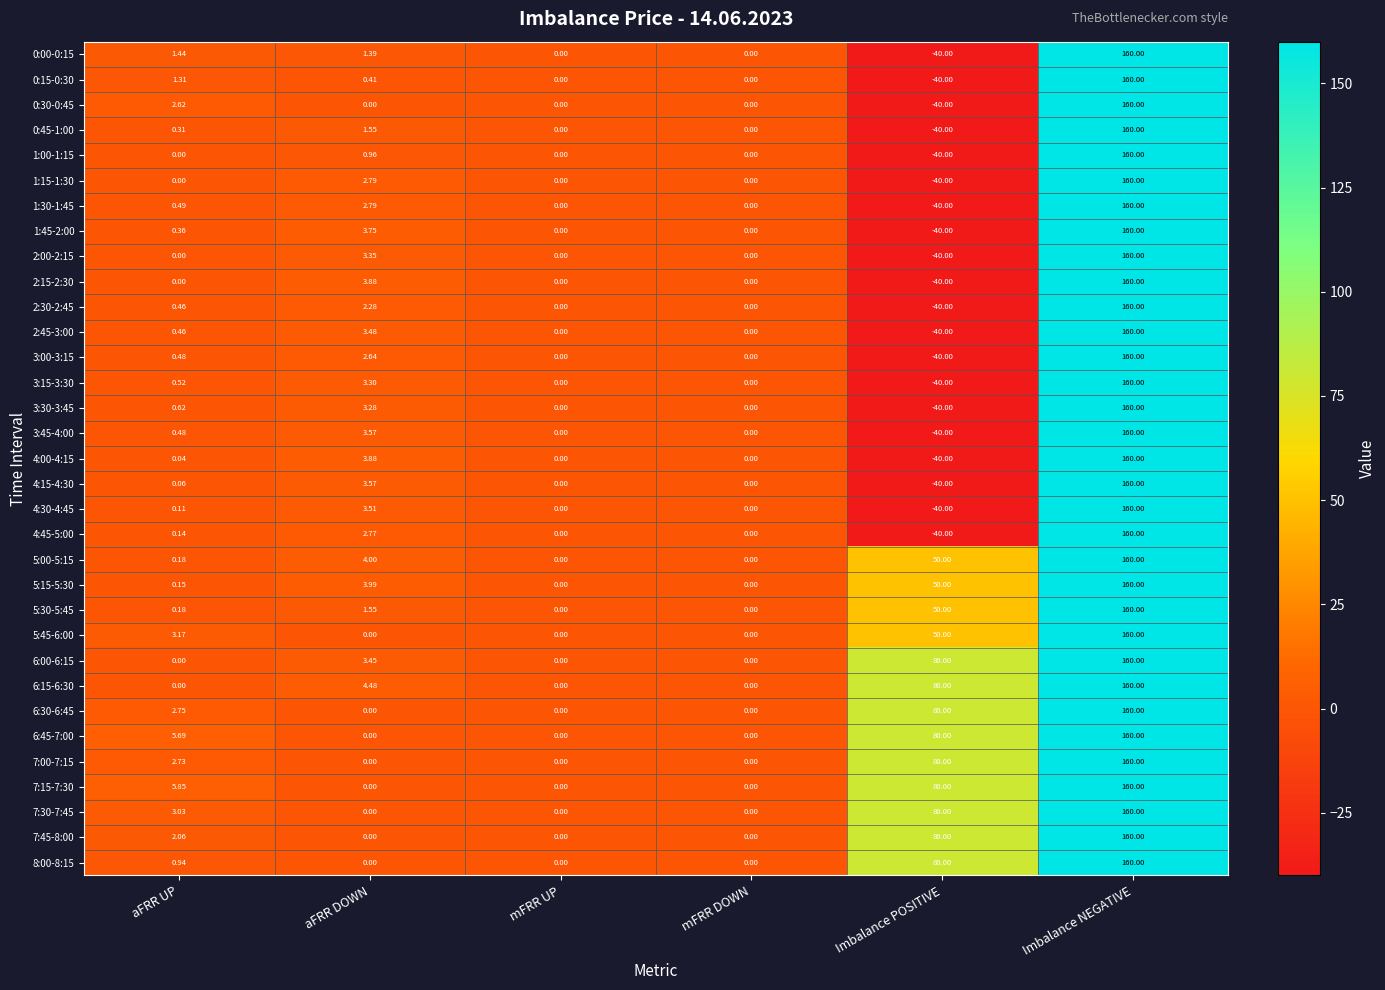

Where is 3:15-3:30 nearest to the value 60?

aFRR DOWN